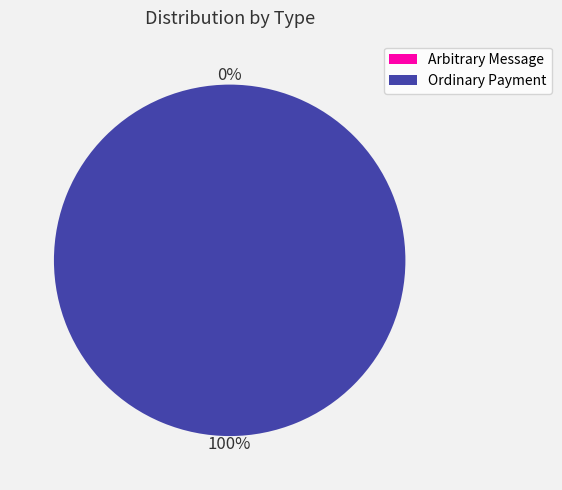

How many segments does this pie chart have?

2